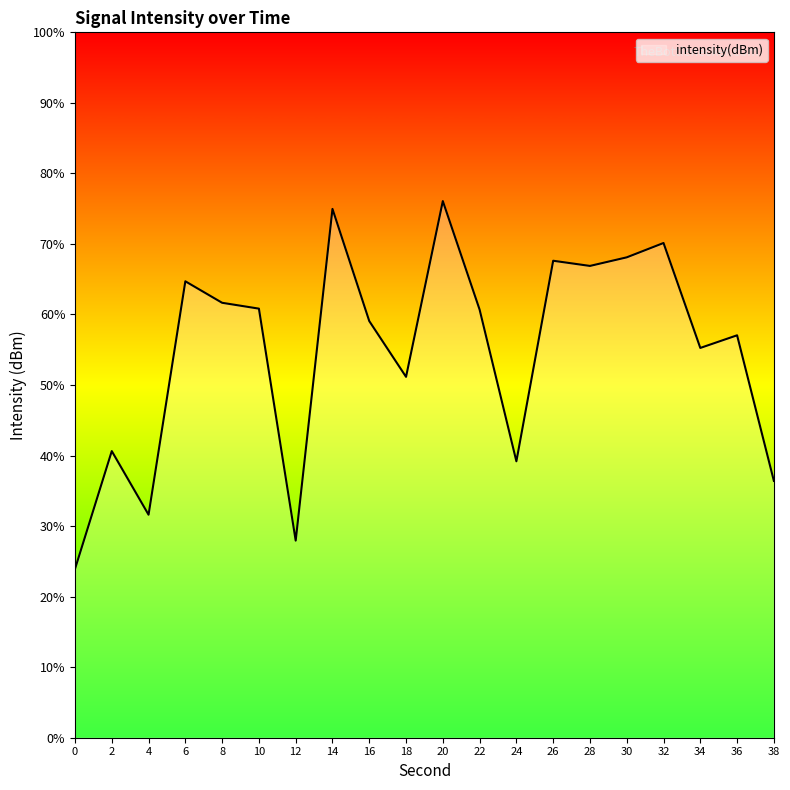

At which category does the data reach its first local peak?

2